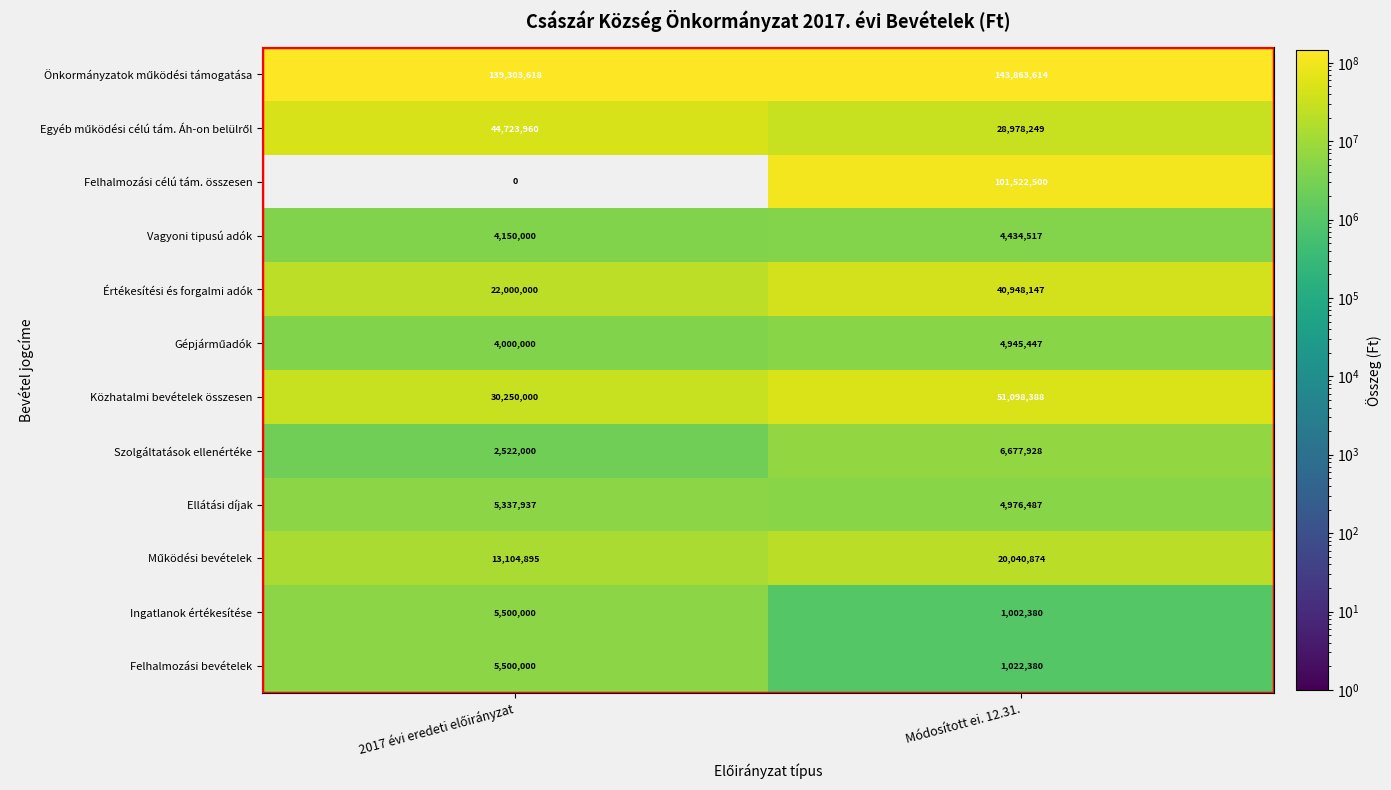

Count the number of data series in this chart.

12